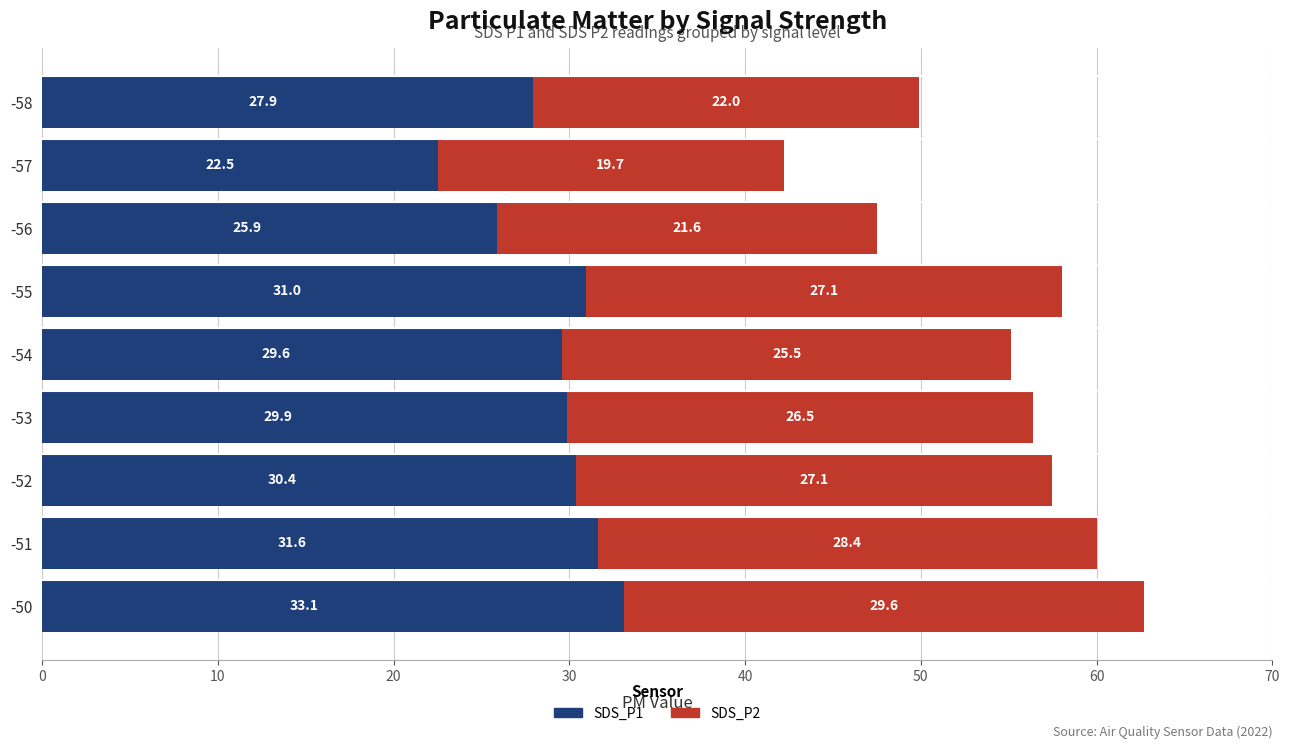

What is the total value across all series at -58?

49.9